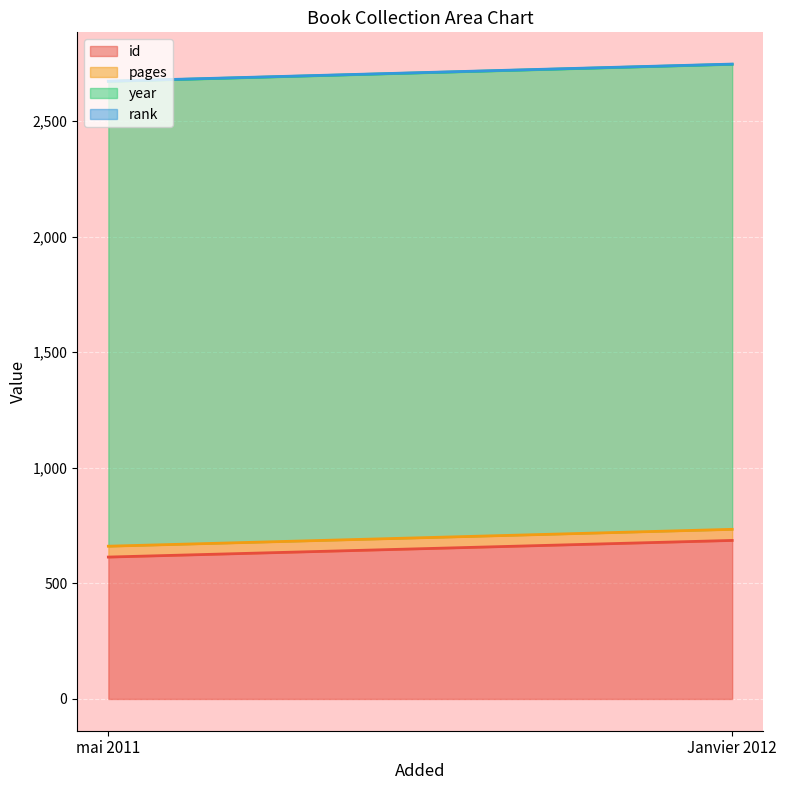

Reading right to left, extract all data points from this chart.

id: Janvier 2012=686	mai 2011=614
pages: Janvier 2012=48	mai 2011=47
year: Janvier 2012=2012	mai 2011=2011
rank: Janvier 2012=1	mai 2011=1